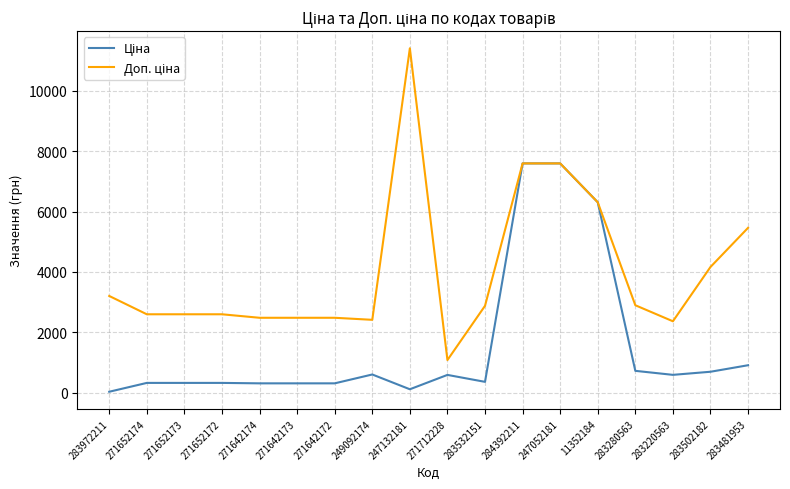

What is the total value across all series at 283502182?

4859.8